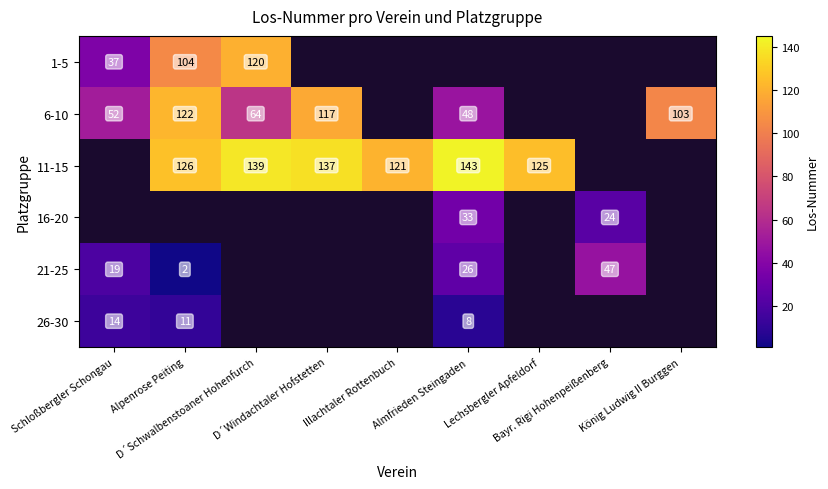

How many data points in 21-25 are above 26?

1